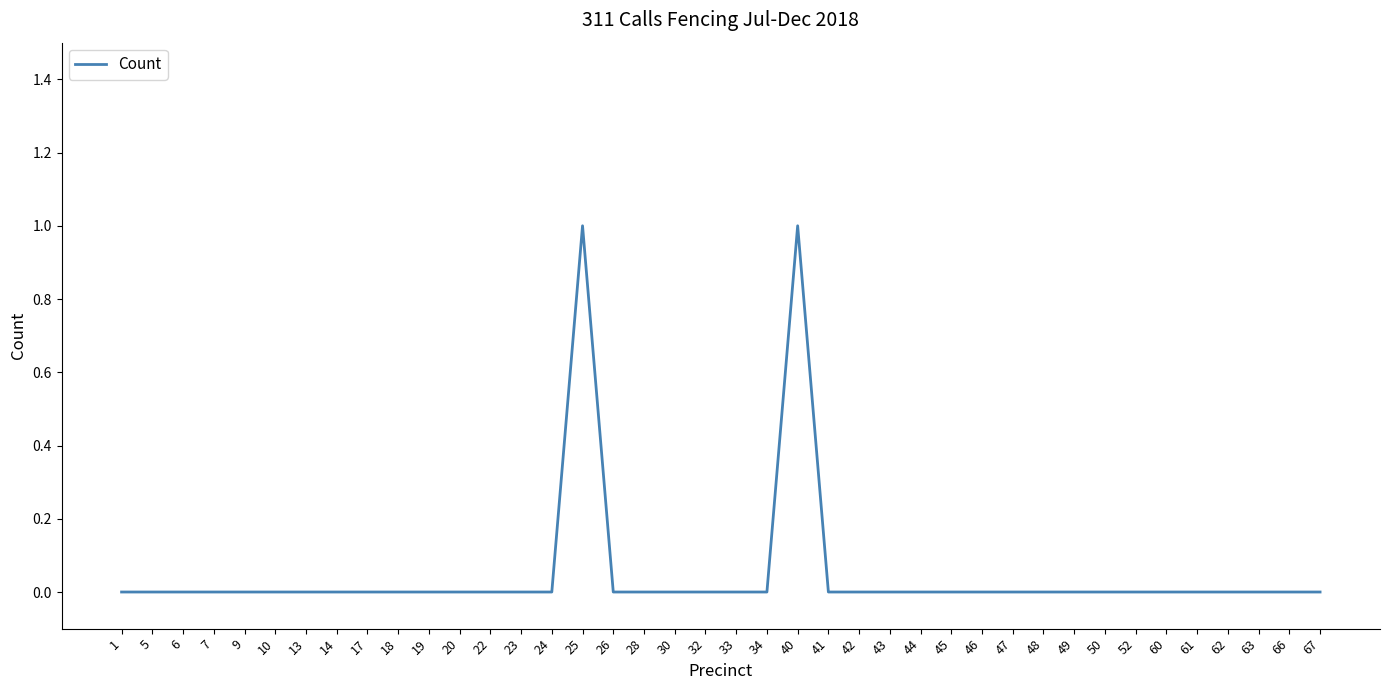

Reading left to right, extract all data points from this chart.

0	0	0	0	0	0	0	0	0	0	0	0	0	0	0	1	0	0	0	0	0	0	1	0	0	0	0	0	0	0	0	0	0	0	0	0	0	0	0	0